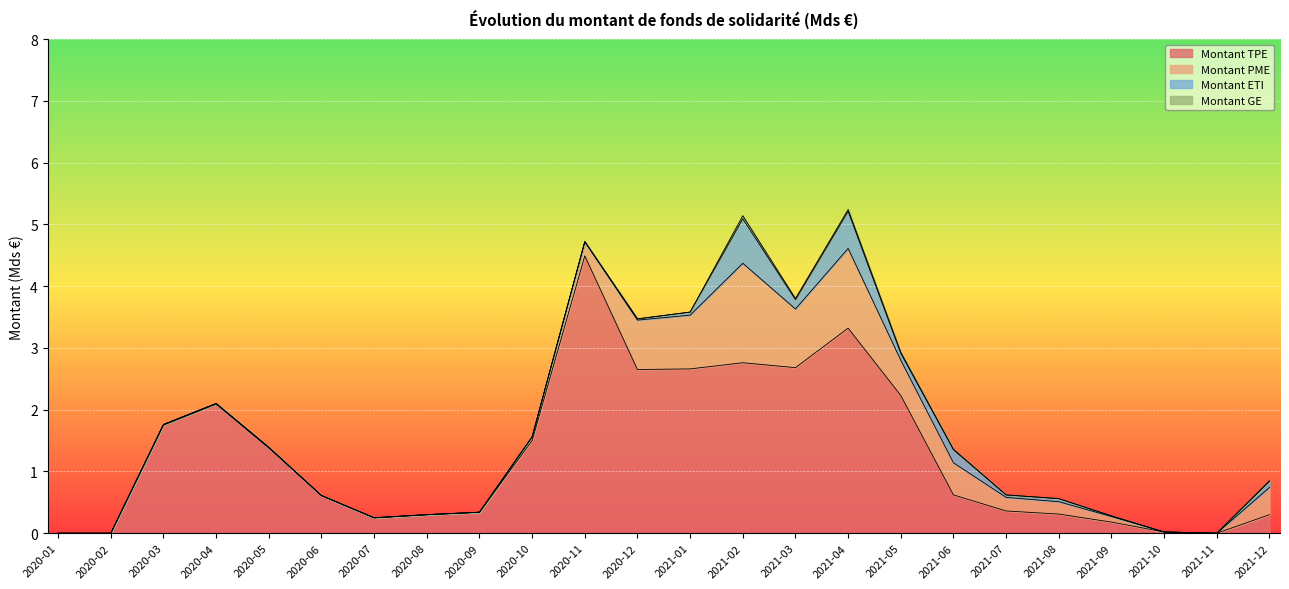

Where is the first local maximum for Montant TPE?

2020-04